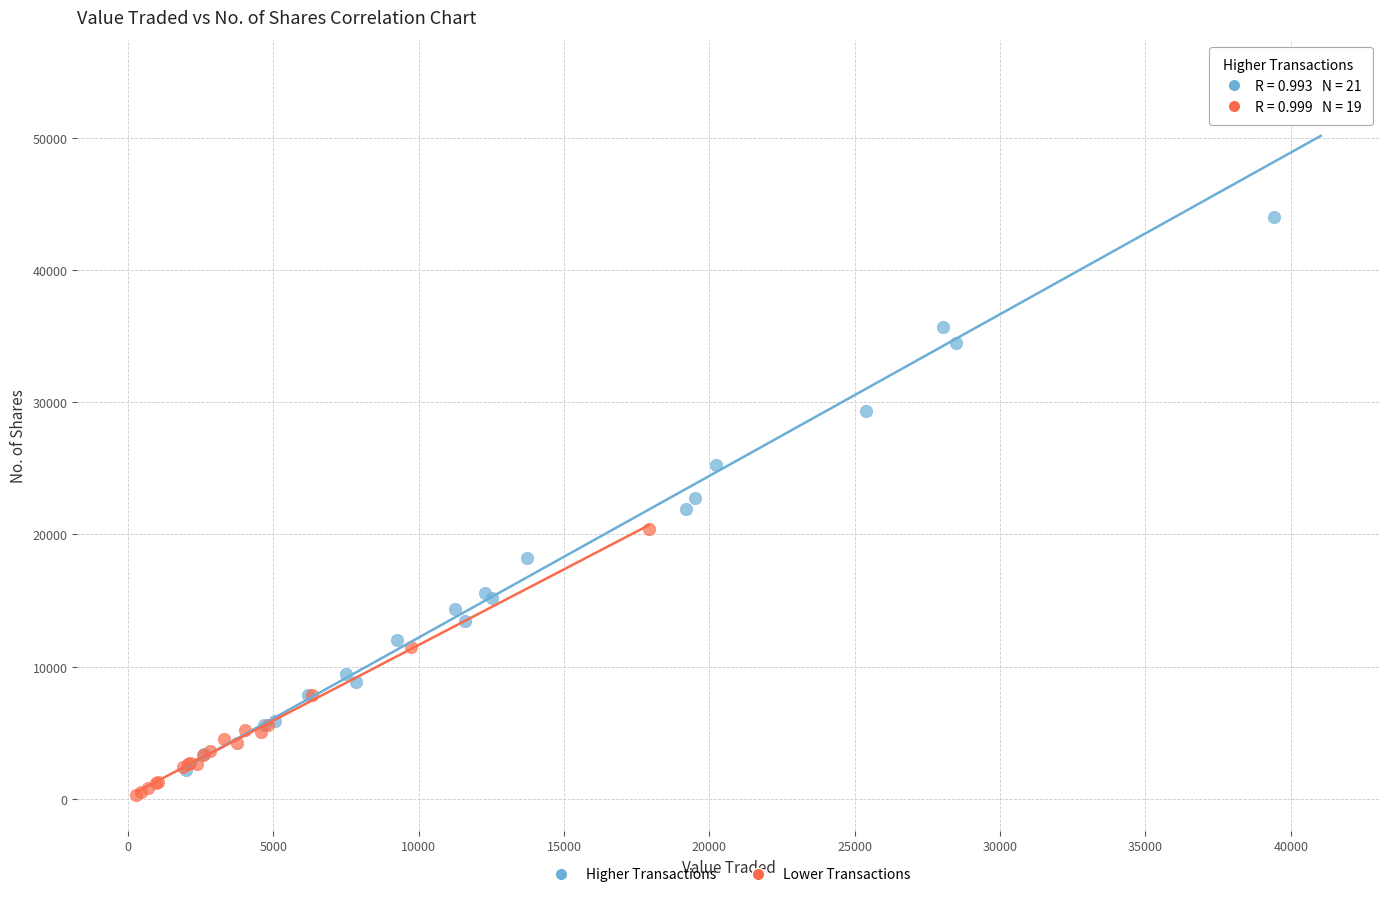

Which series contains the highest Y value?

Higher Transactions